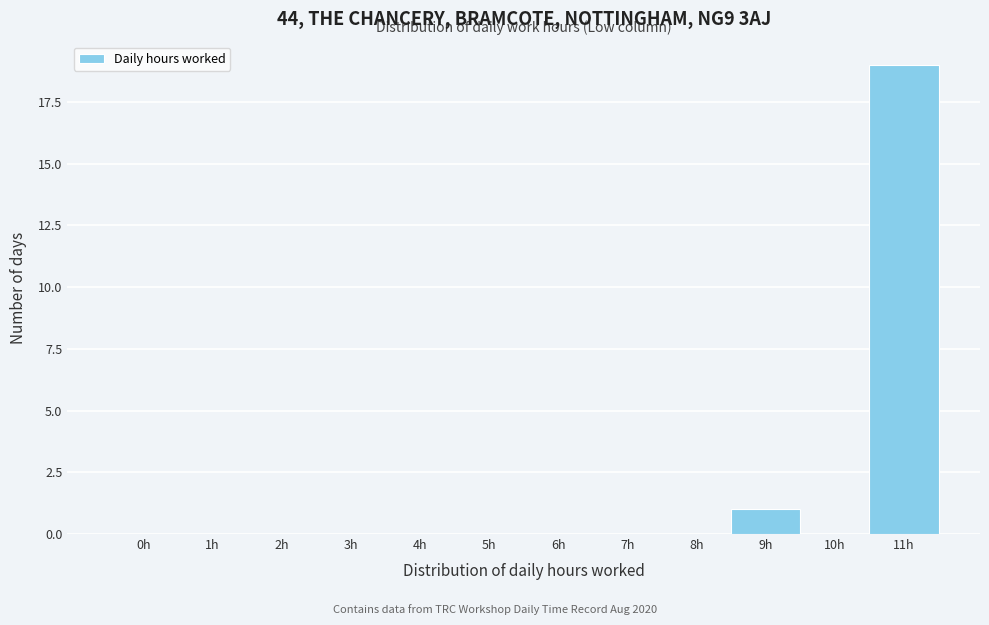

Reading left to right, what are all the values shown in this chart?

0h=0	1h=0	2h=0	3h=0	4h=0	5h=0	6h=0	7h=0	8h=0	9h=1	10h=0	11h=19